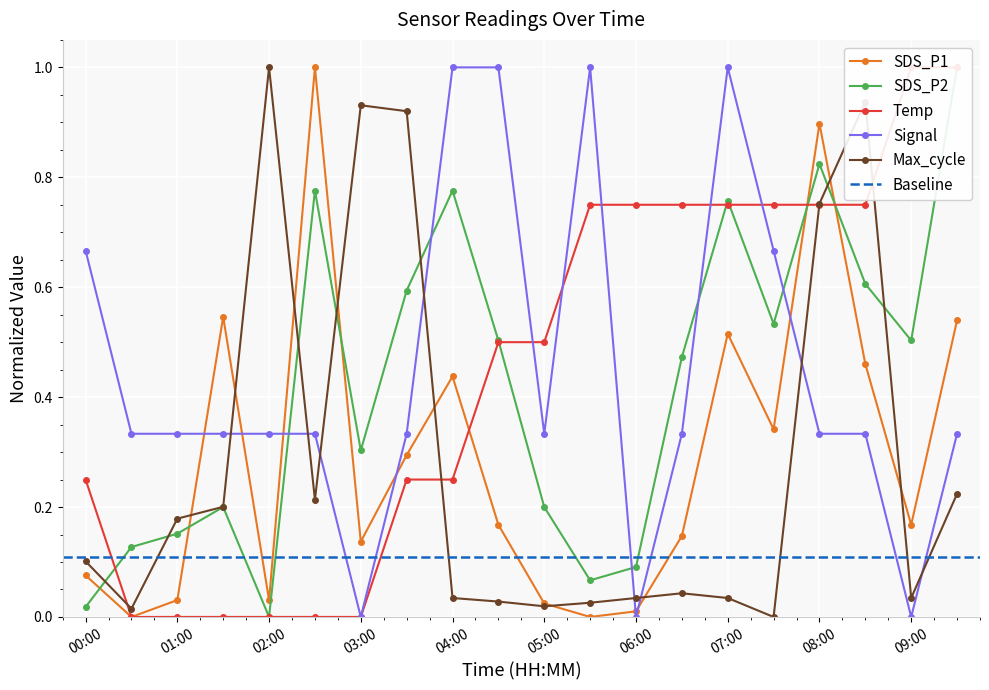

At how many categories does at least one series exceed 0?

20